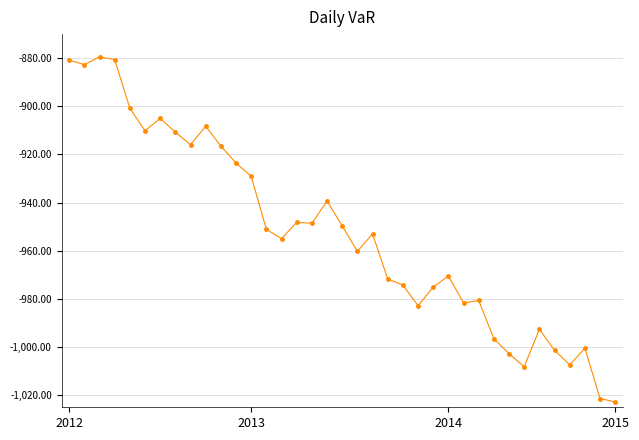

How many data points does each series have?

37